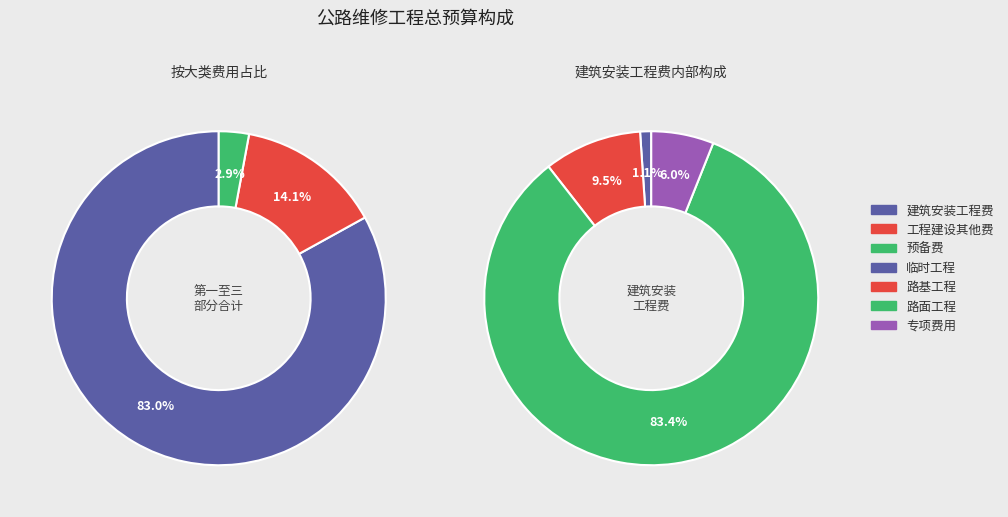

To the nearest percent, what percentage of the pie is 工程建设其他费?

14%